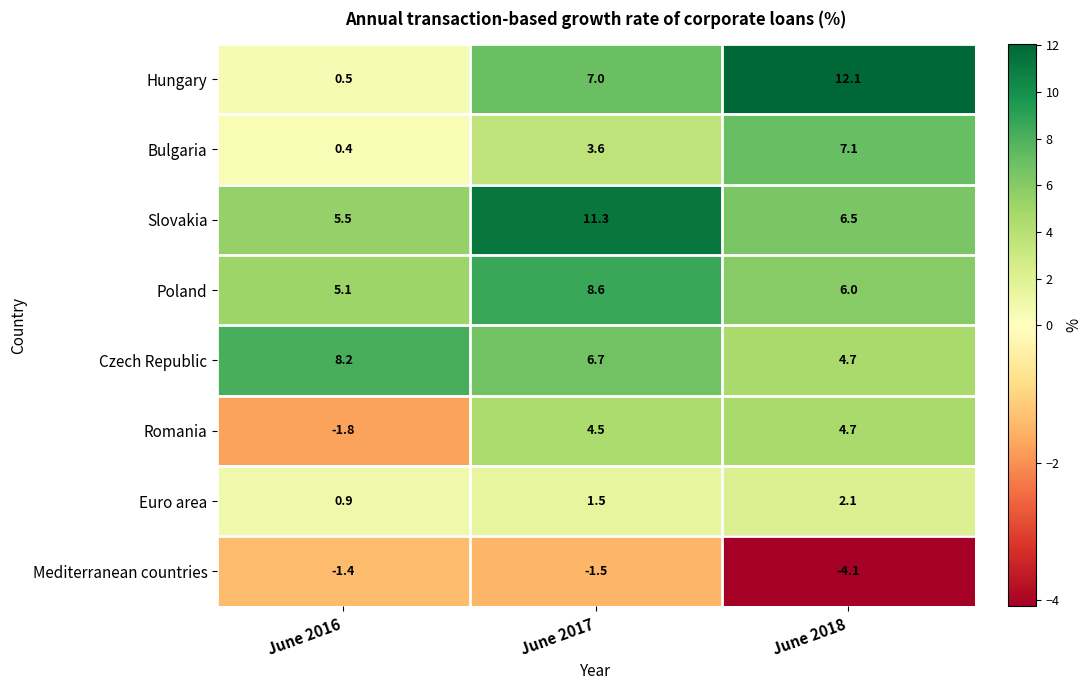

How many categories are shown in the chart?

3